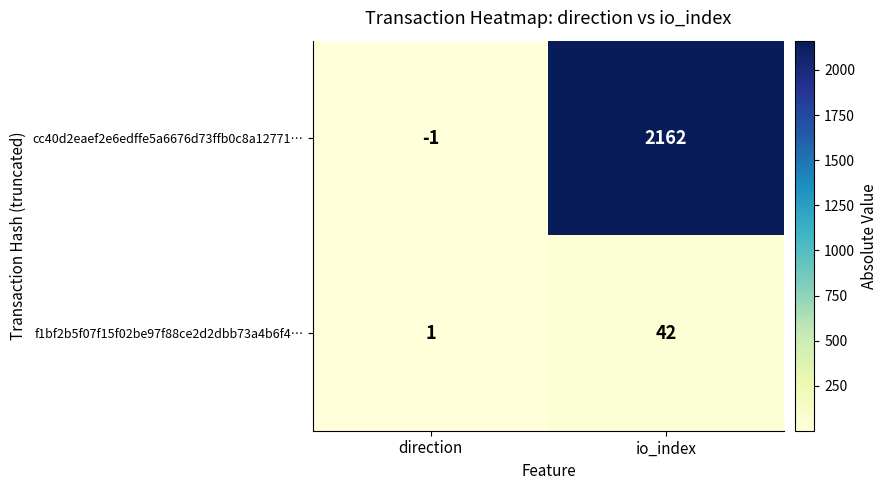

Which category has the lowest value across all series?

direction